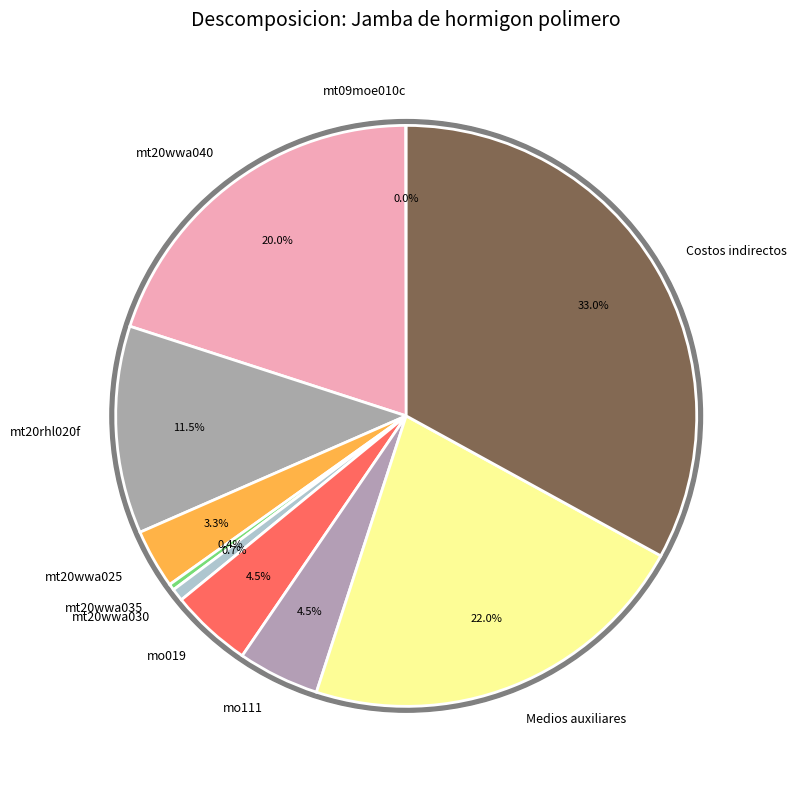

To the nearest percent, what is the combined percentage of mt09moe010c and mo019?

5%